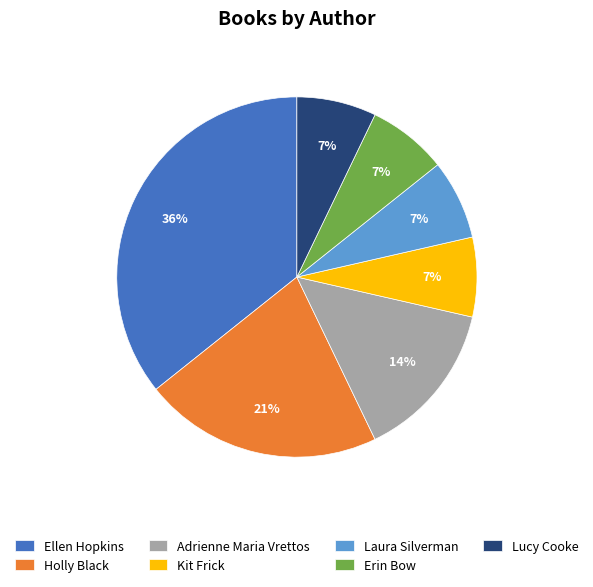

What percentage is the Ellen Hopkins slice, to the nearest percent?

36%